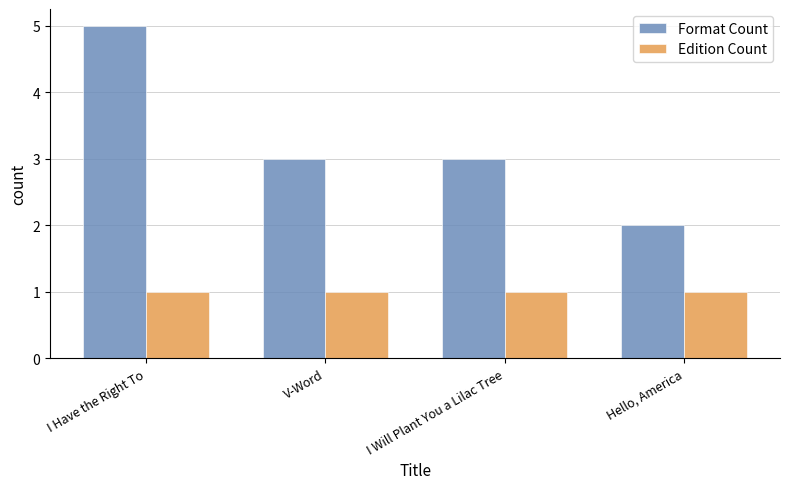

What value does the Format Count series have at I Will Plant You a Lilac Tree?

3